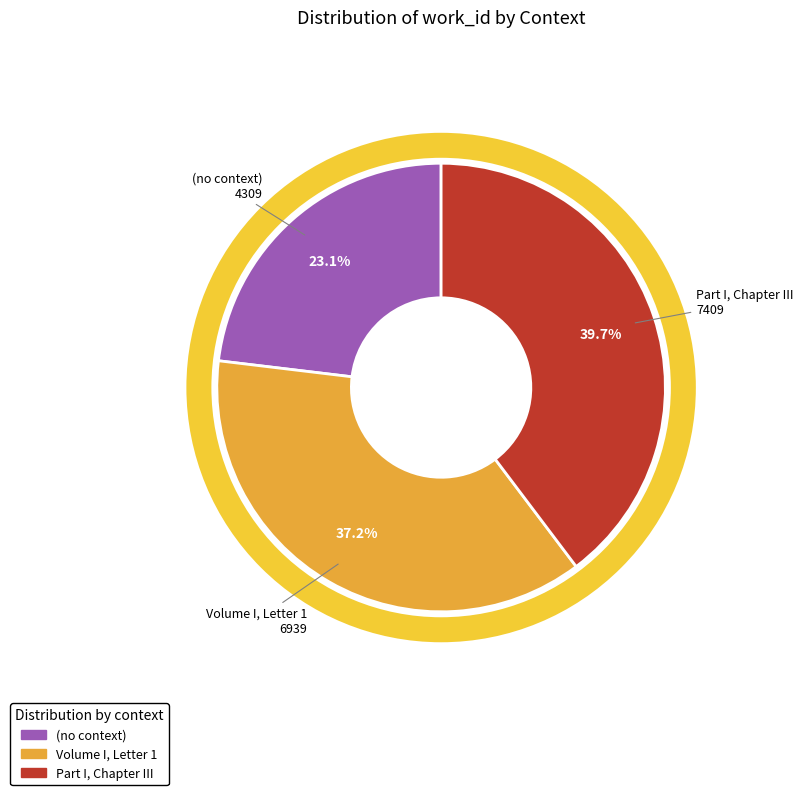

Do Part I, Chapter III and (no context) together represent more than half of the pie?

Yes